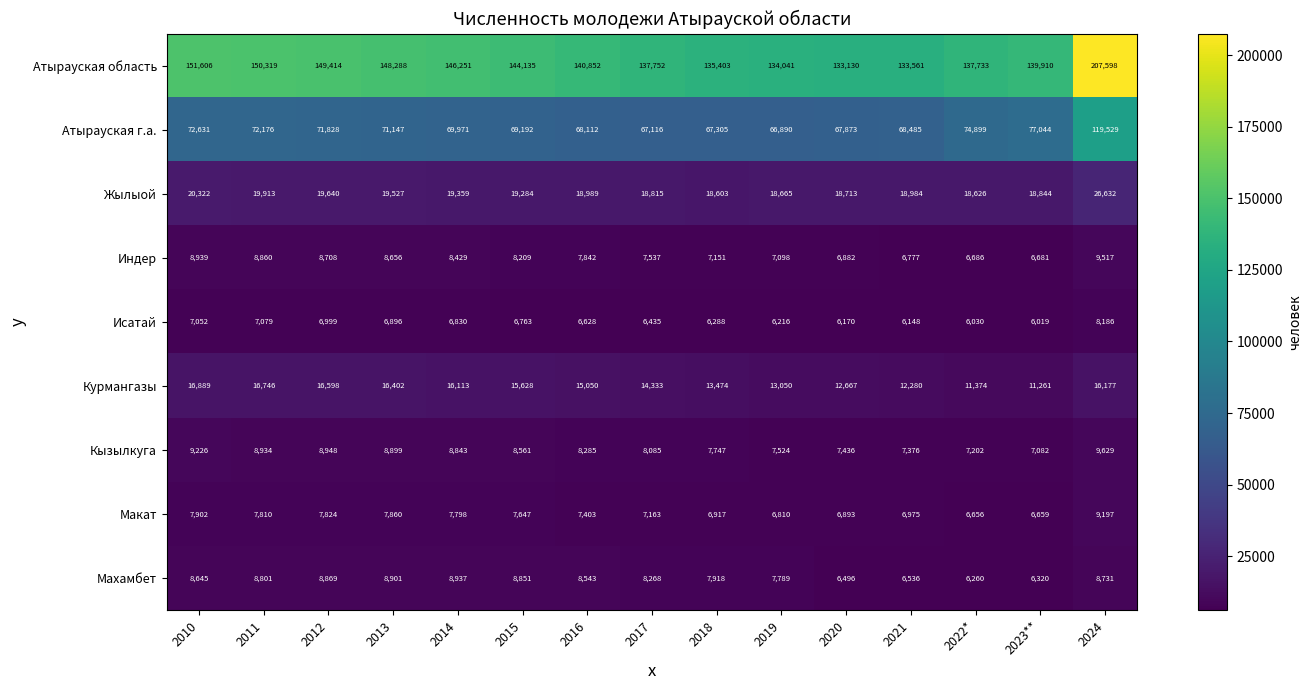

At which label is Жылыой closest to 22617?

2010